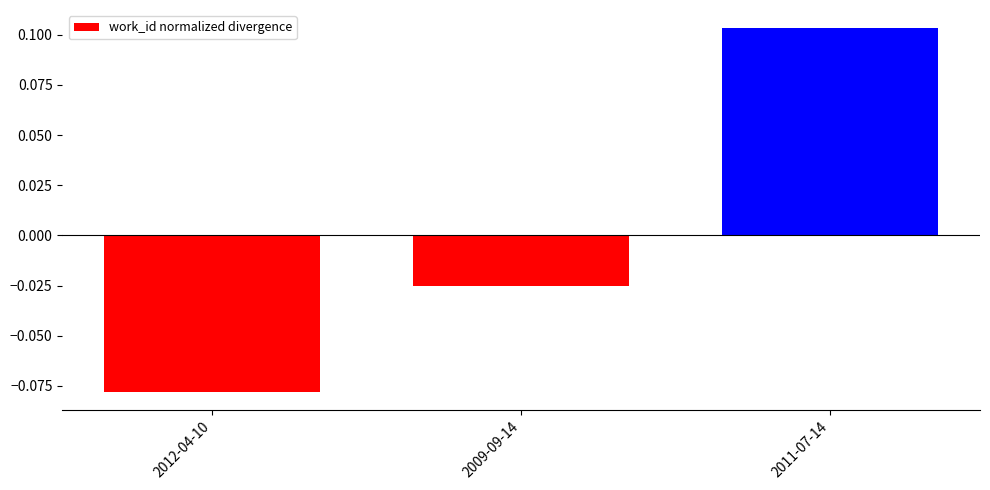

What is the label of the 3rd bar from the left?

2011-07-14